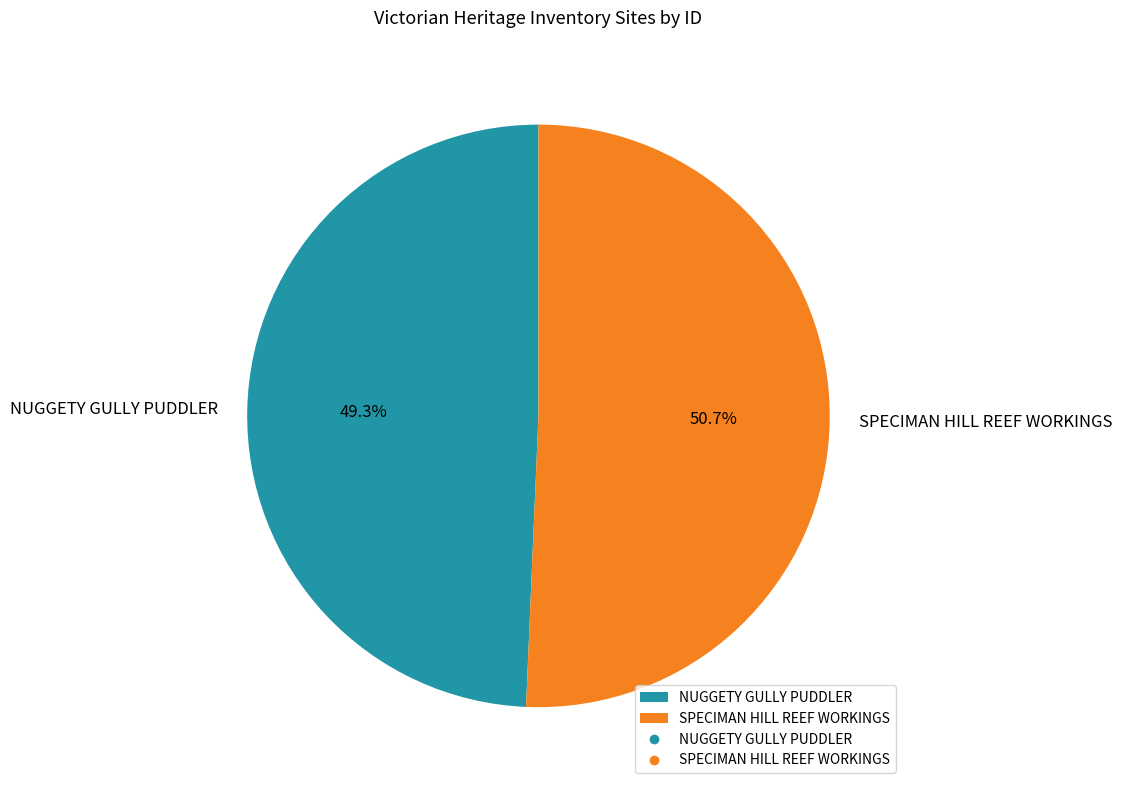

Does NUGGETY GULLY PUDDLER represent more than half of the total?

No